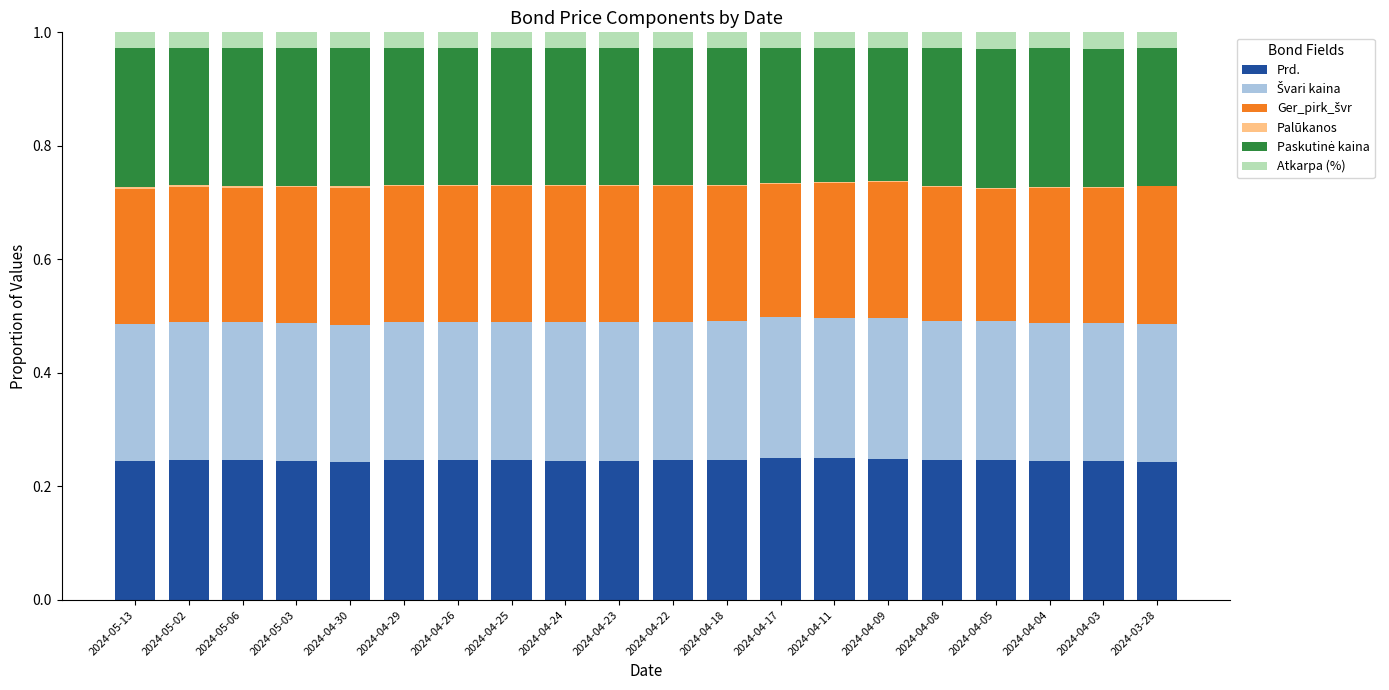

Are the bars grouped side by side (vs. stacked)?

No